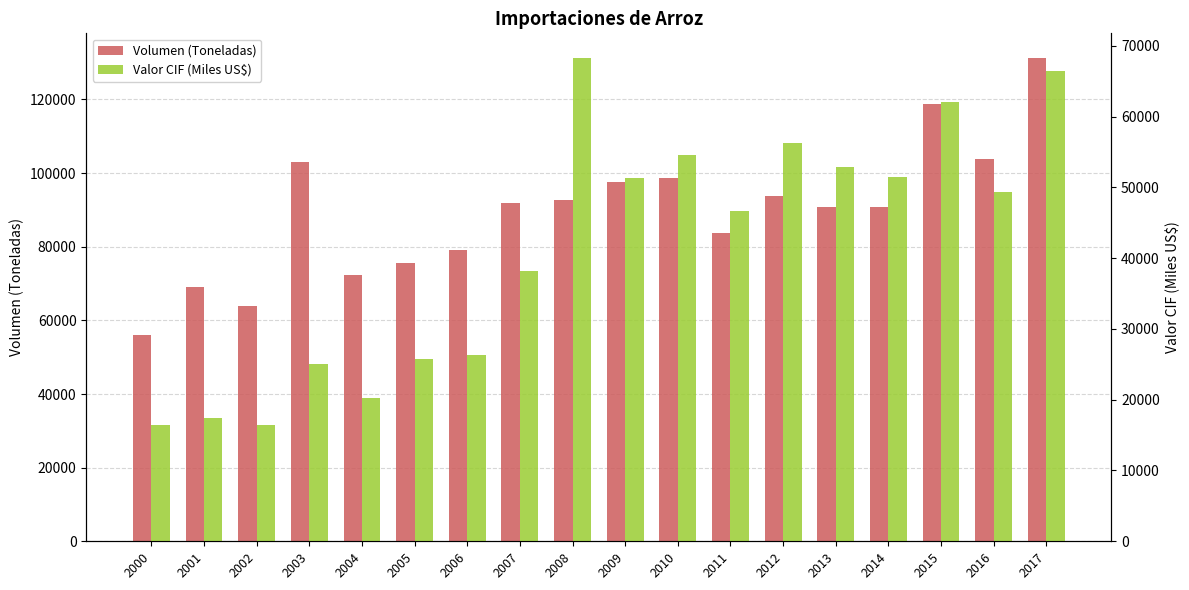

Rank the categories by Volumen (Toneladas) value from lowest to highest.

2000, 2002, 2001, 2004, 2005, 2006, 2011, 2014, 2013, 2007, 2008, 2012, 2009, 2010, 2003, 2016, 2015, 2017